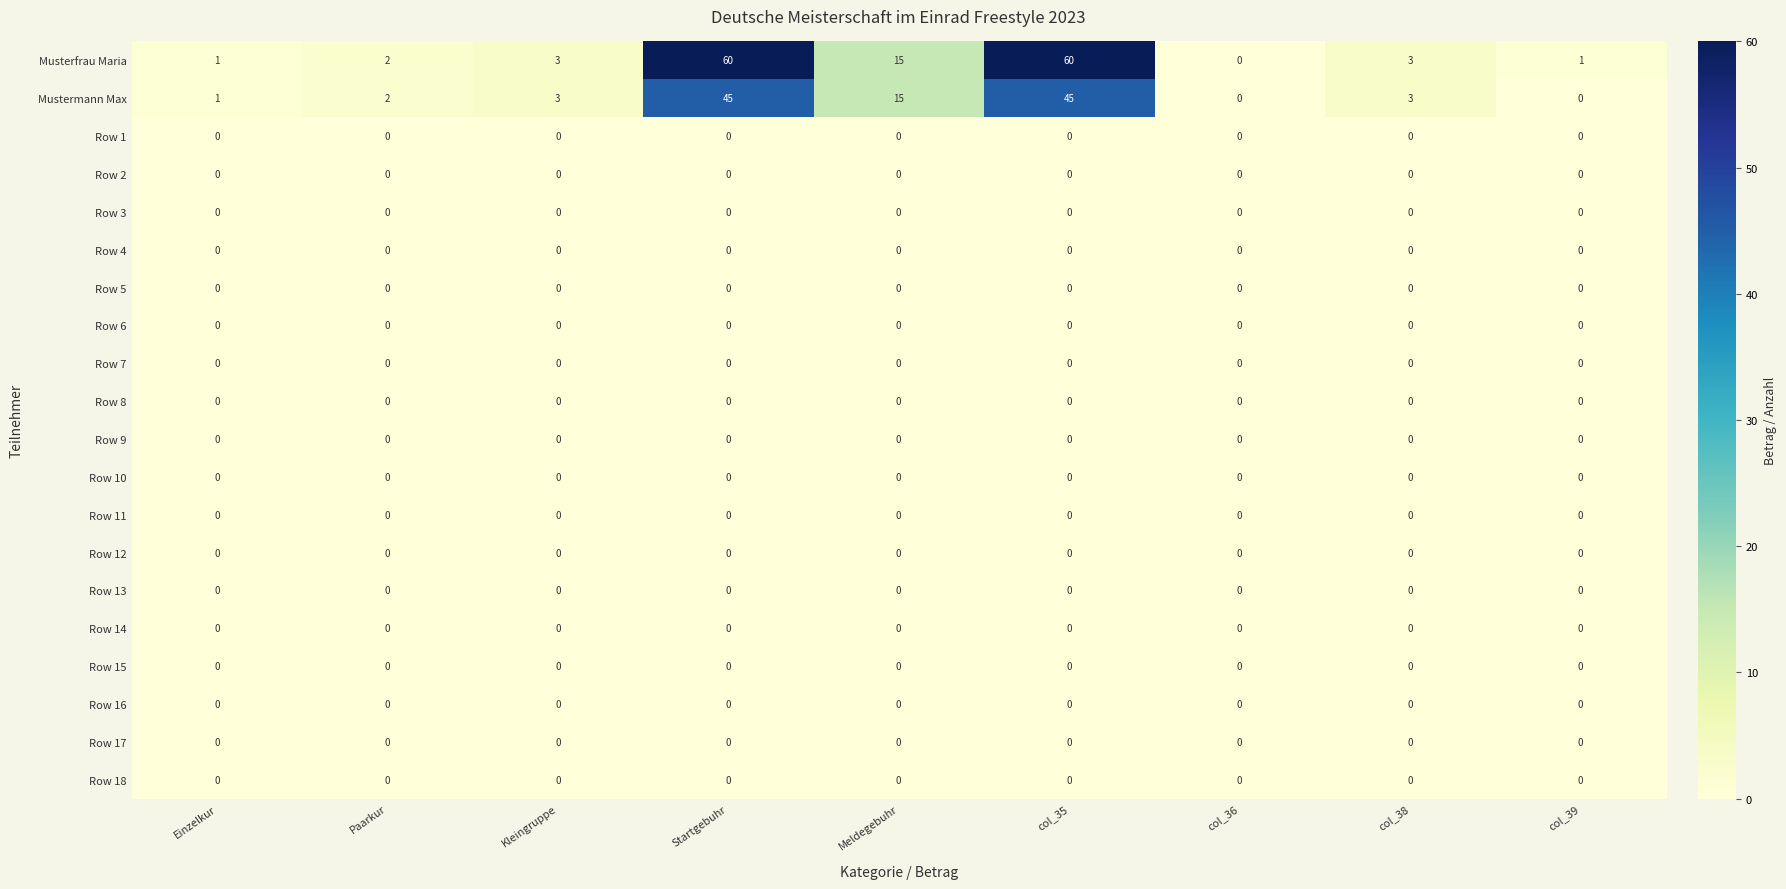

What is the total value across all series at Einzelkur?

2